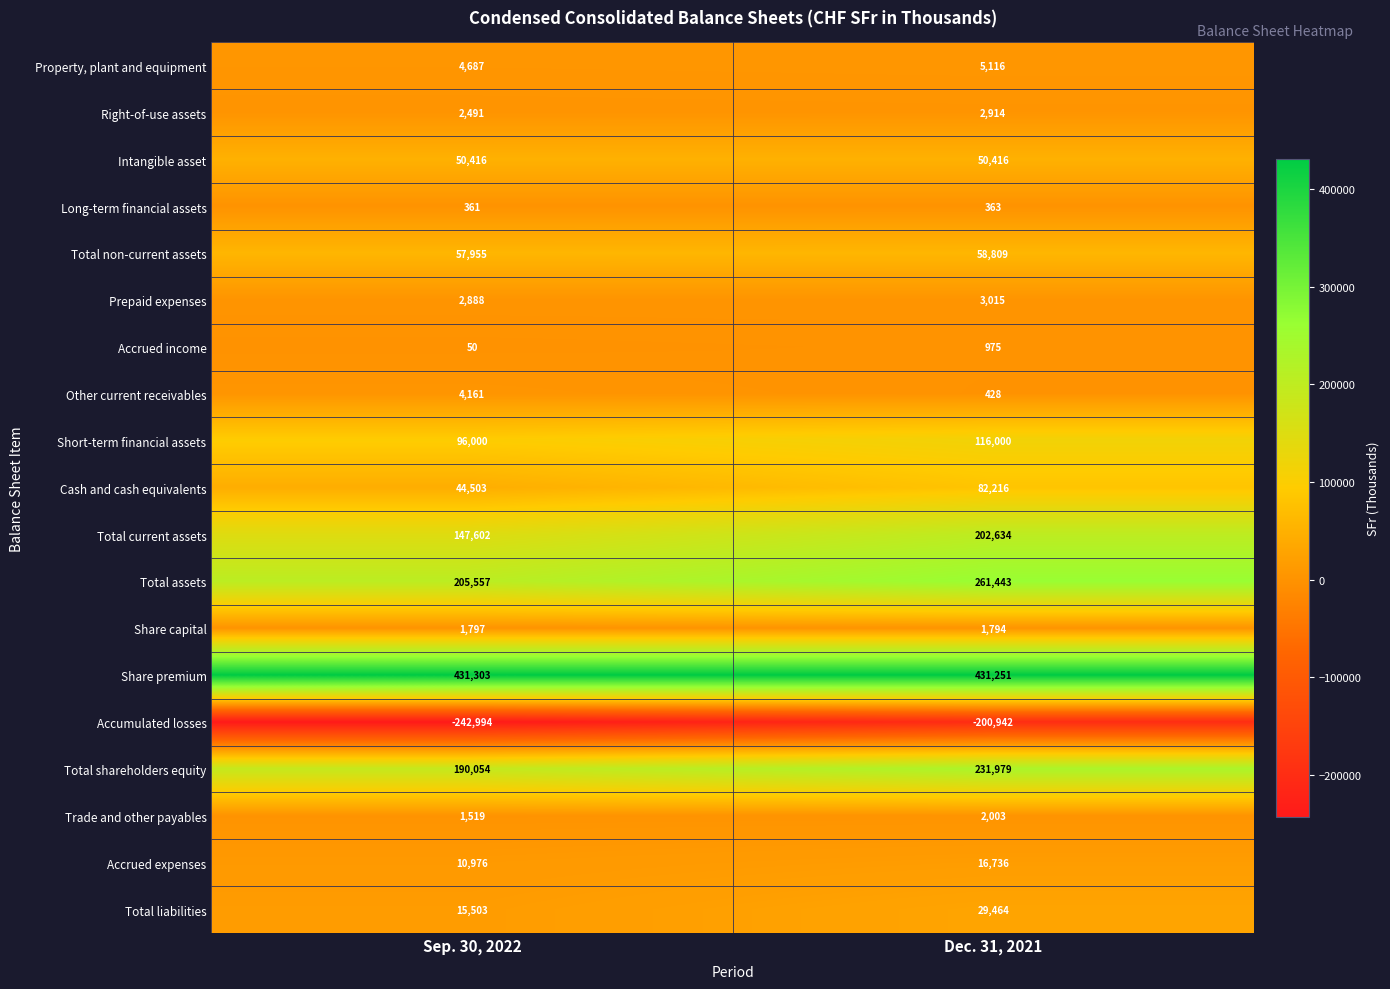

Is it true that Total assets equals 205557 at Sep. 30, 2022?

True